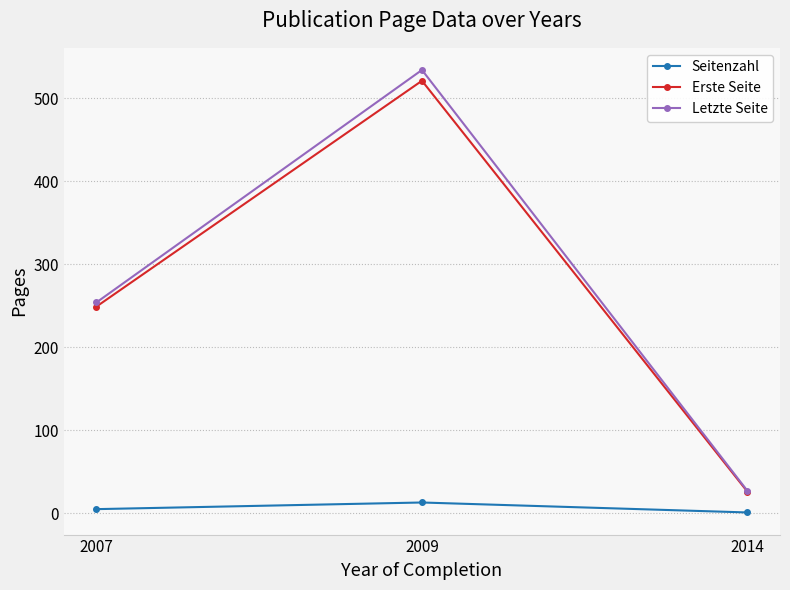

What is the difference between the maximum and minimum values in the Seitenzahl series?

12